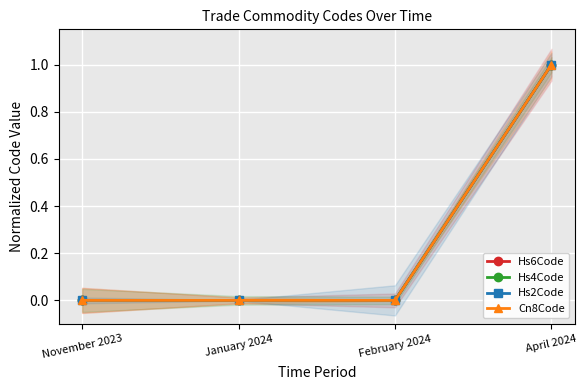

What is the difference between the Hs6Code values at April 2024 and January 2024?

1